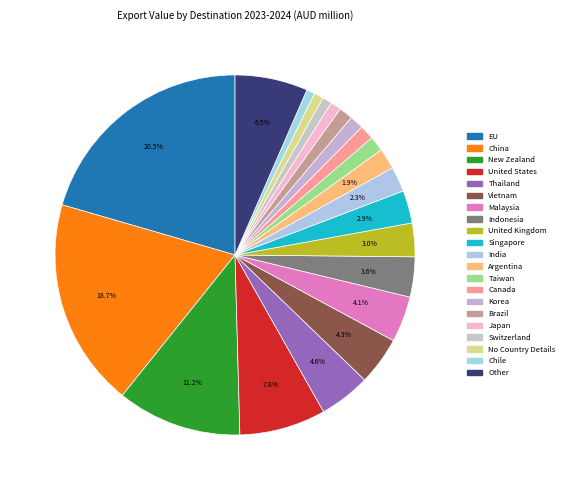

Is there any slice that represents more than half of the pie?

No